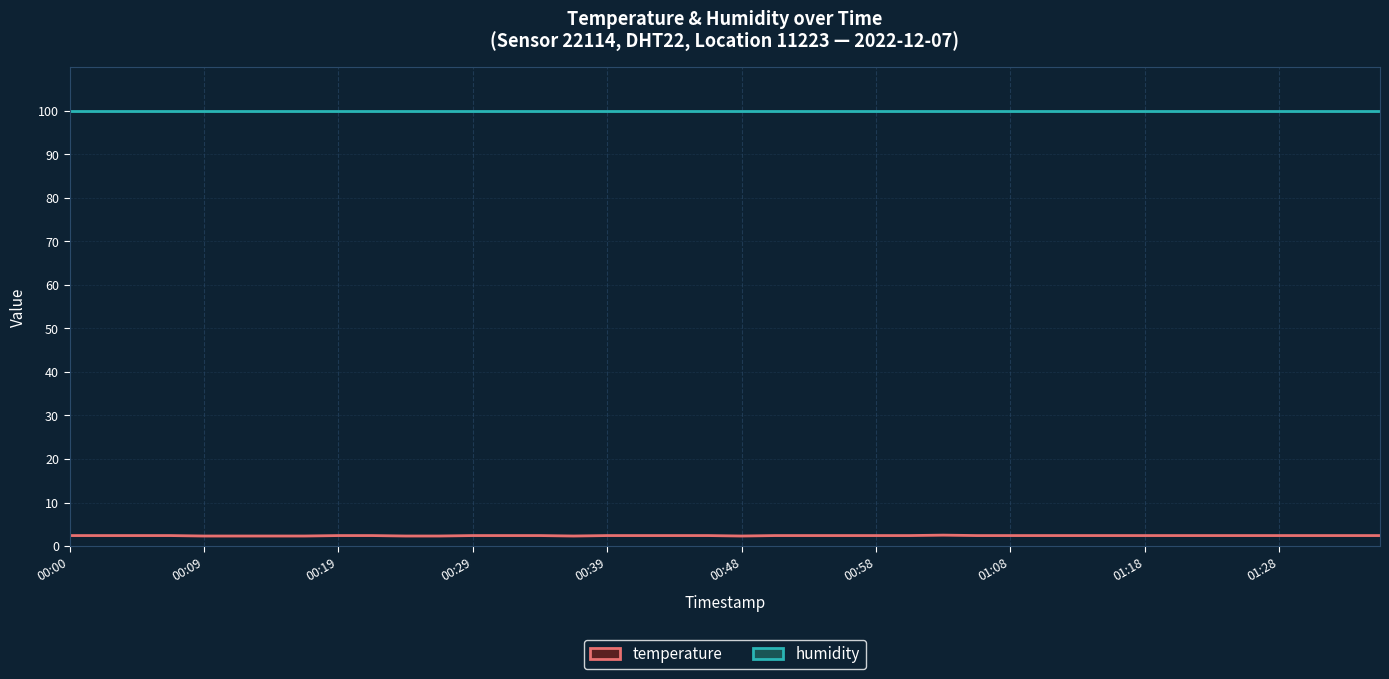

Reading right to left, what are all the values shown in this chart?

humidity: 99.9	99.9	99.9	99.9	99.9	99.9	99.9	99.9	99.9	99.9	99.9	99.9	99.9	99.9	99.9	99.9	99.9	99.9	99.9	99.9	99.9	99.9	99.9	99.9	99.9	99.9	99.9	99.9	99.9	99.9	99.9	99.9	99.9	99.9	99.9	99.9	99.9	99.9	99.9	99.9
temperature: 2.4	2.4	2.4	2.4	2.4	2.4	2.4	2.4	2.4	2.4	2.4	2.4	2.4	2.5	2.4	2.4	2.4	2.4	2.4	2.3	2.4	2.4	2.4	2.4	2.3	2.4	2.4	2.4	2.3	2.3	2.4	2.4	2.3	2.3	2.3	2.3	2.4	2.4	2.4	2.4